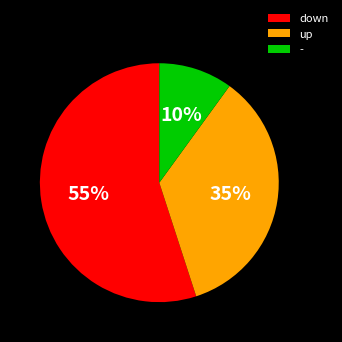

Which slice is the largest?

down